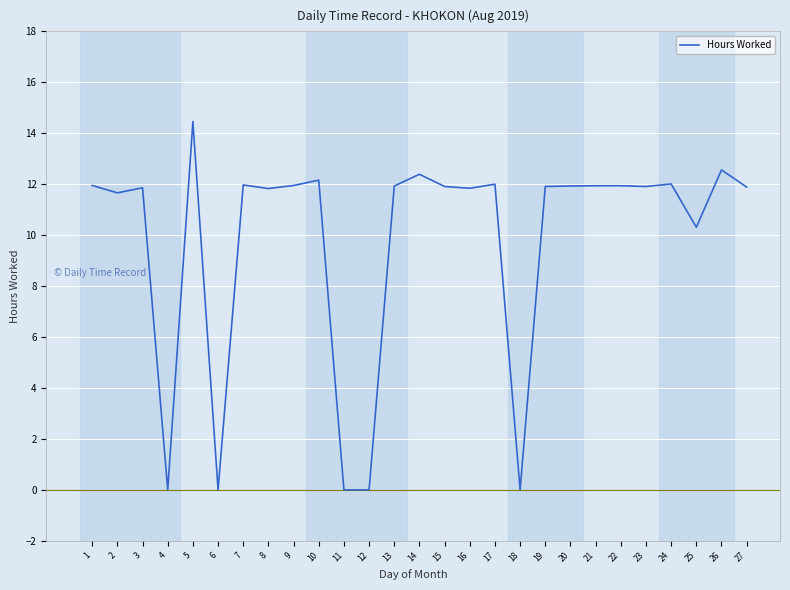

At which label does the data first exceed 11?

1